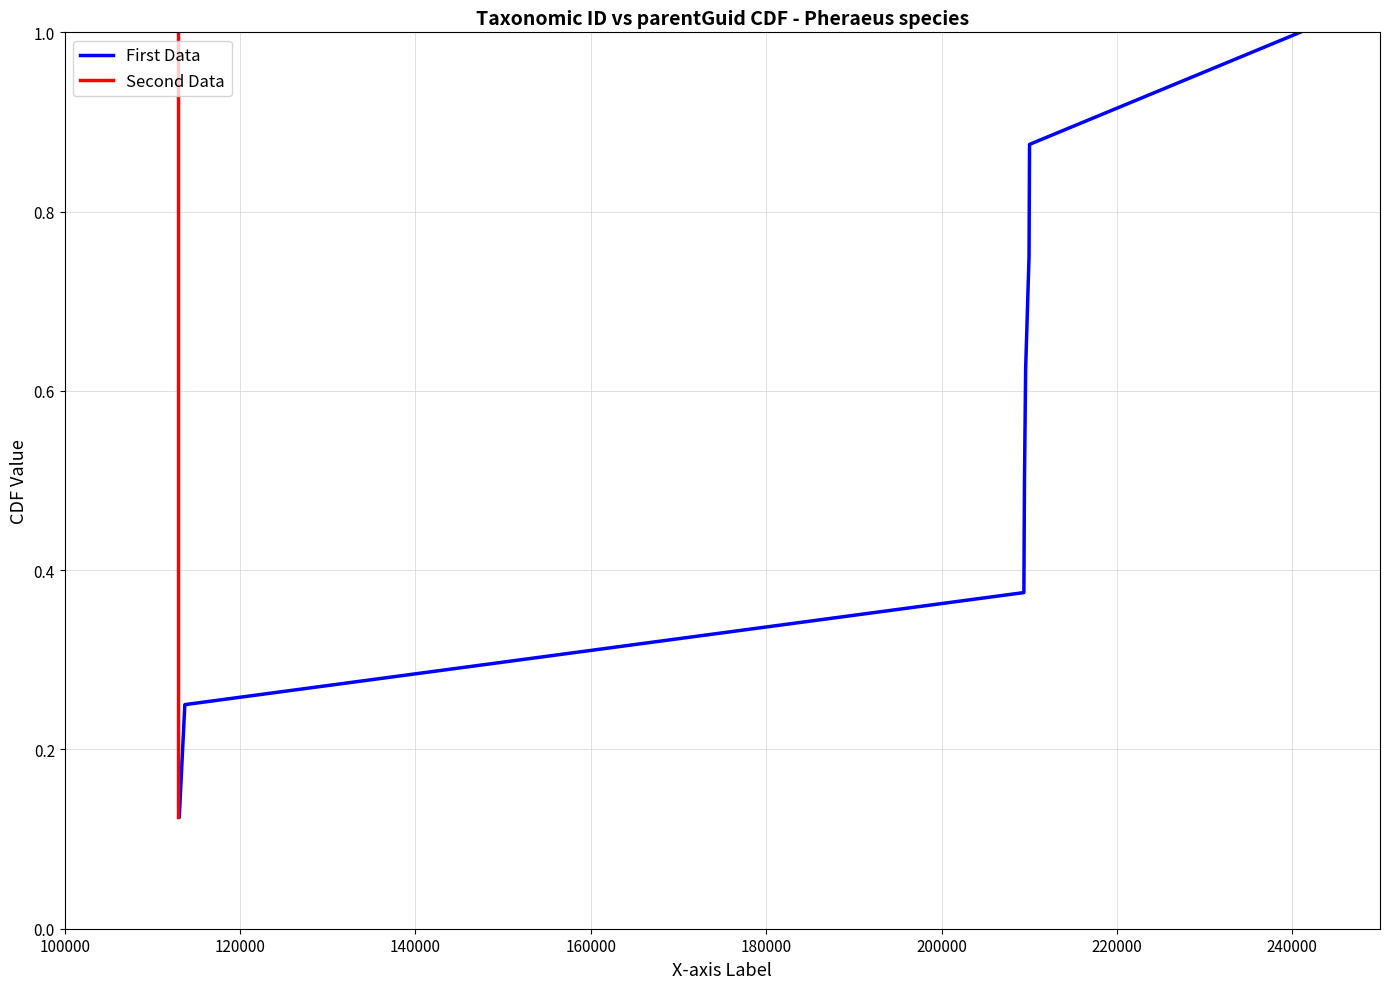

Which label corresponds to the largest value in the chart?

240000